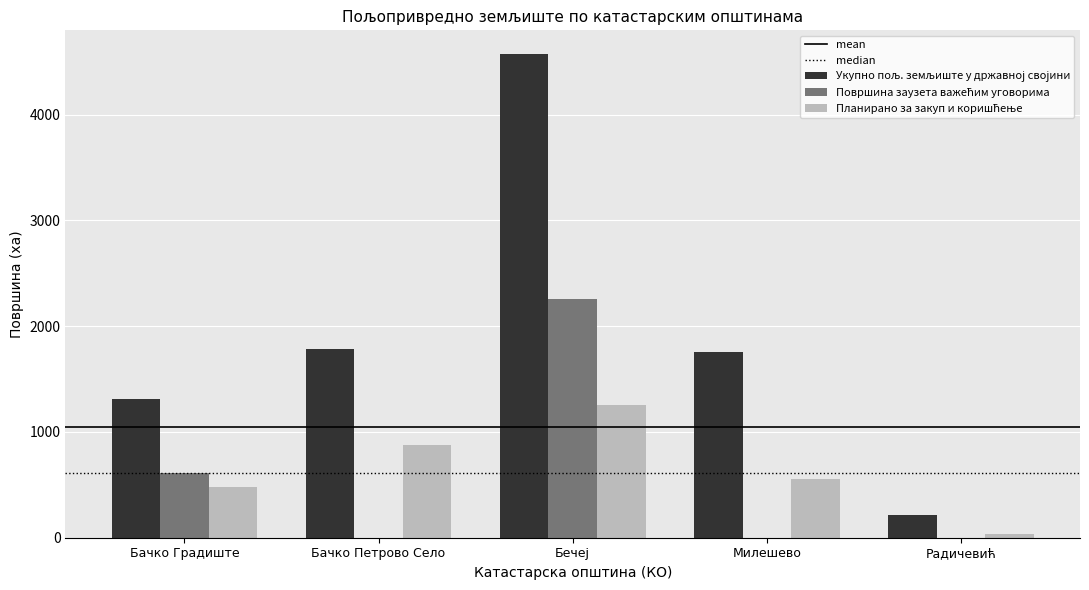

What is the lowest value of the Планирано за закуп и коришћење series?

39.7